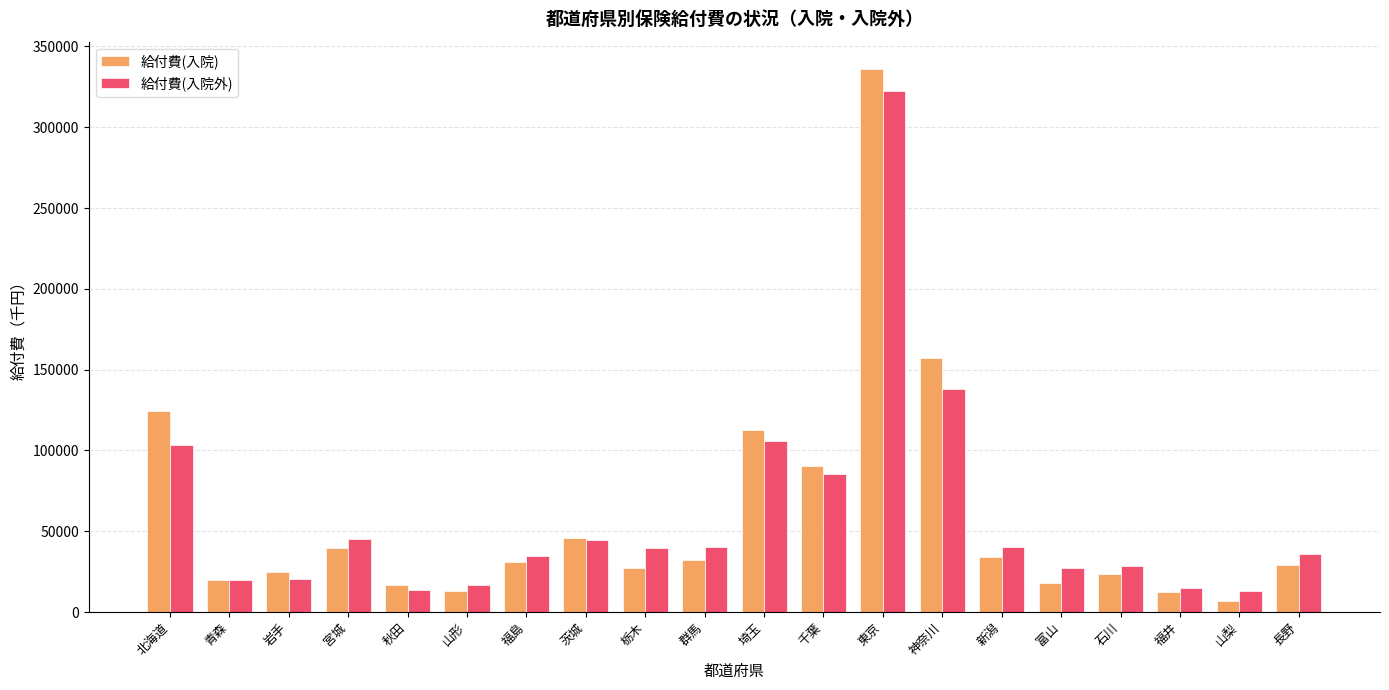

What are all the series names shown in the legend?

給付費(入院), 給付費(入院外)